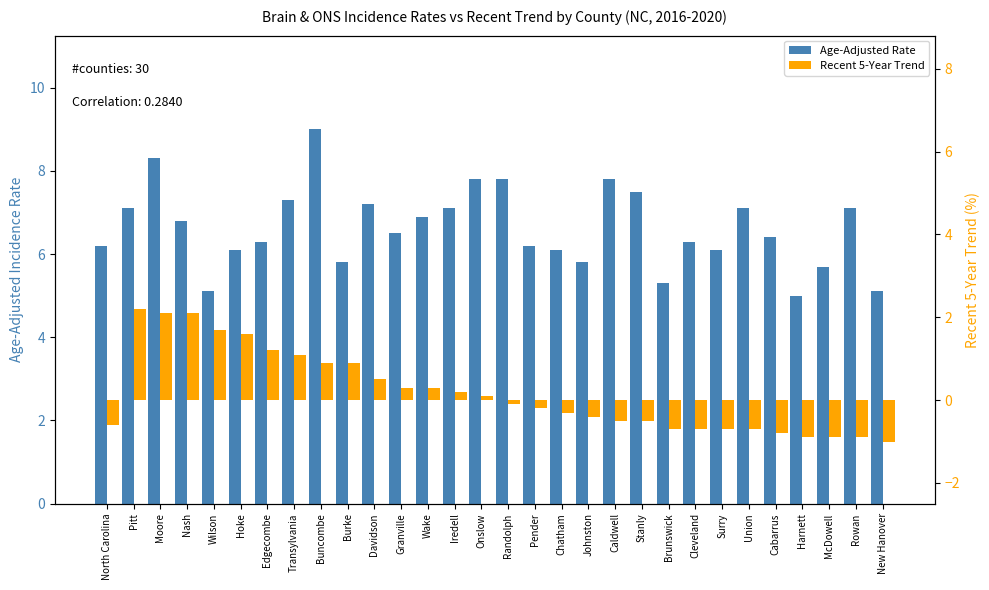

Rank the series at Harnett from highest to lowest value.

Age-Adjusted Rate, Recent 5-Year Trend